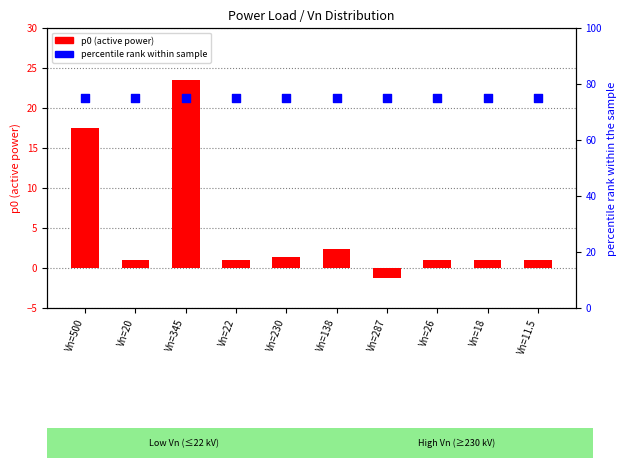

Which series contains the highest Y value?

percentile rank within sample